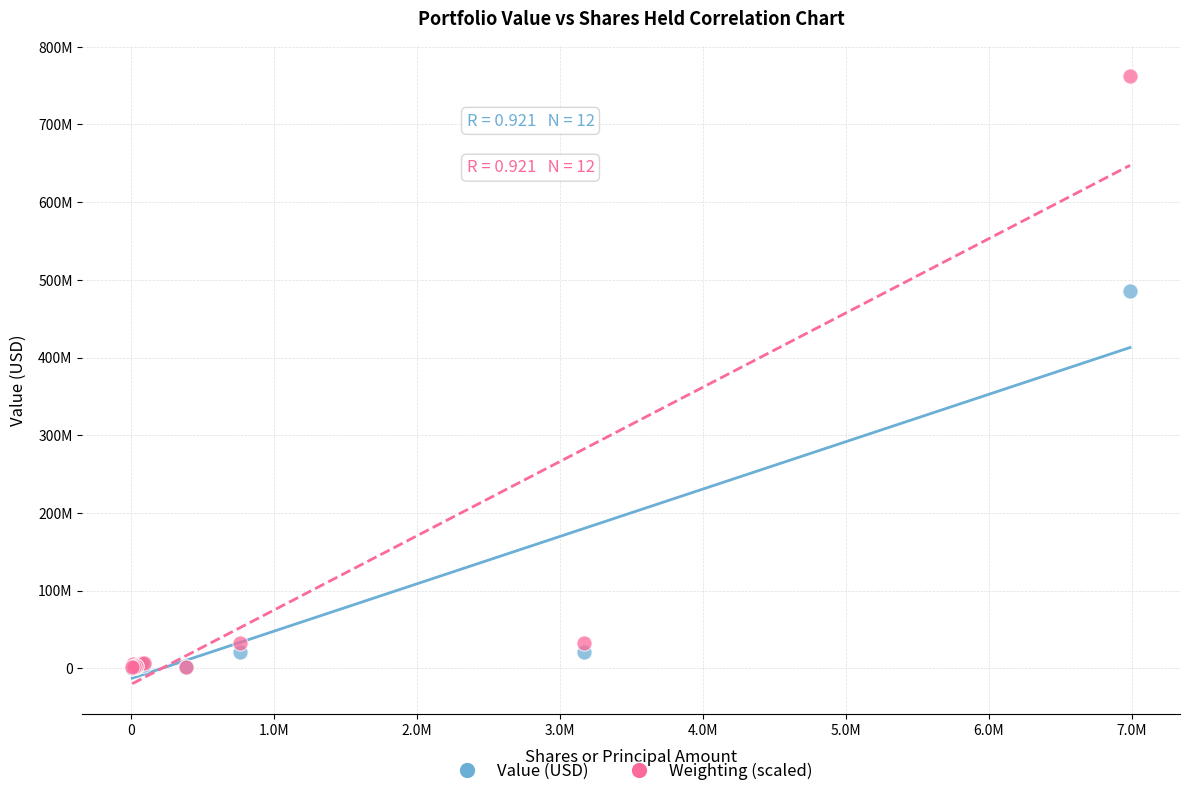

What are all the series names shown in the legend?

Value (USD), Weighting (scaled)